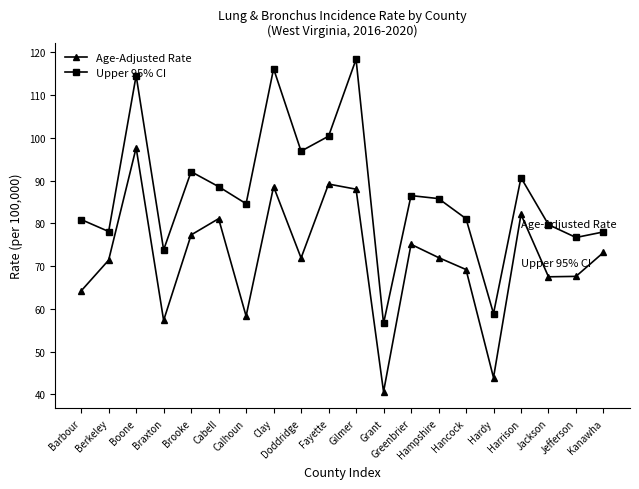

Rank the series at Berkeley from highest to lowest value.

Upper 95% CI, Age-Adjusted Rate